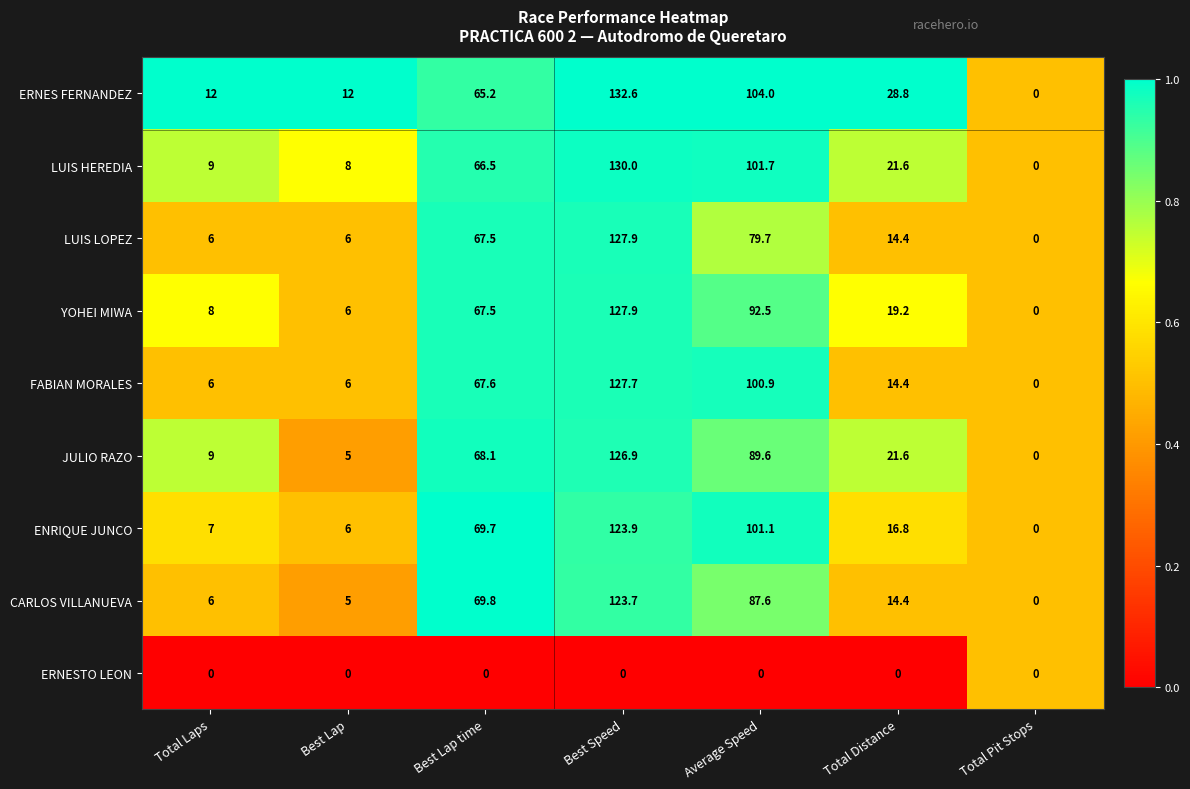

Which series has the largest total across all categories?

ERNES FERNANDEZ